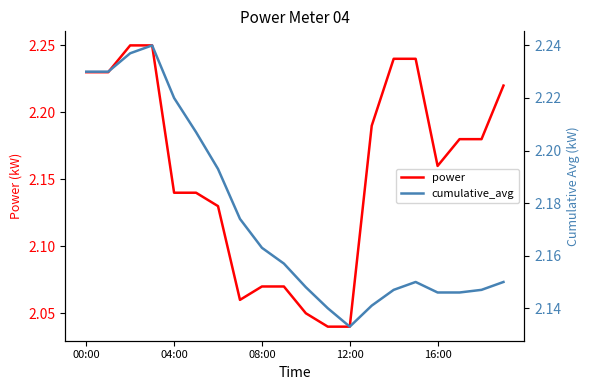

What is the approximate value of cumulative_avg at 15?

2.1